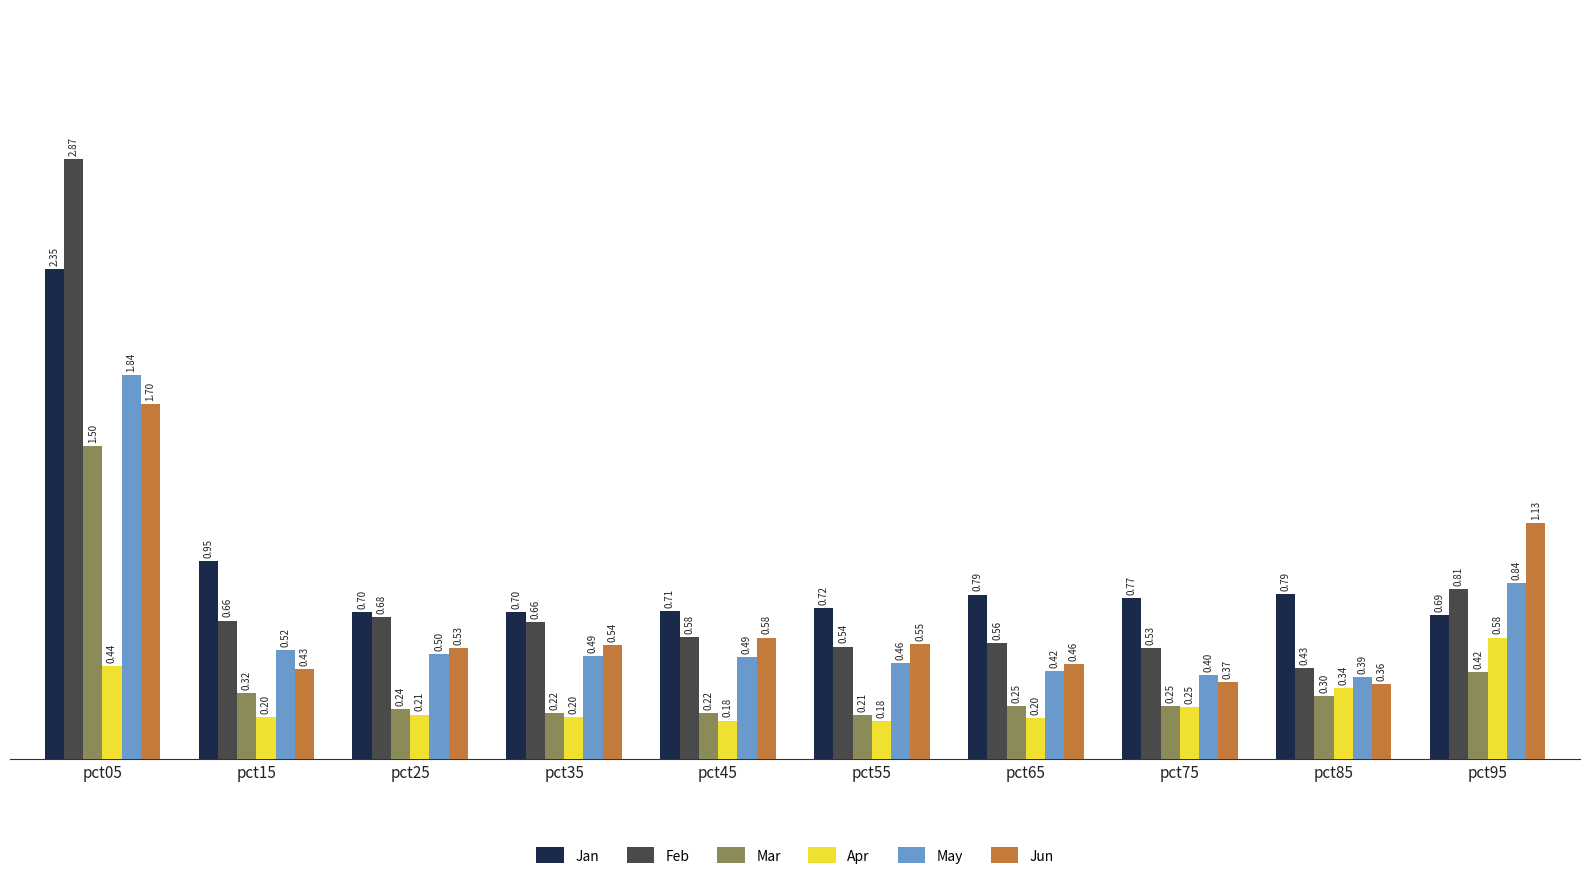

At how many categories does at least one series exceed 1?

2